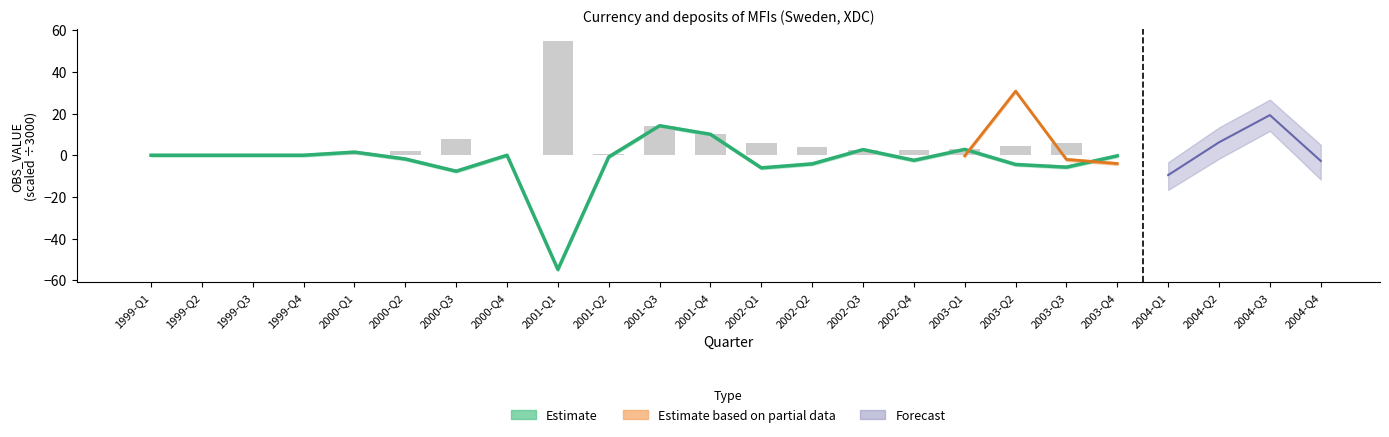

What is the sum of all values?

119.3